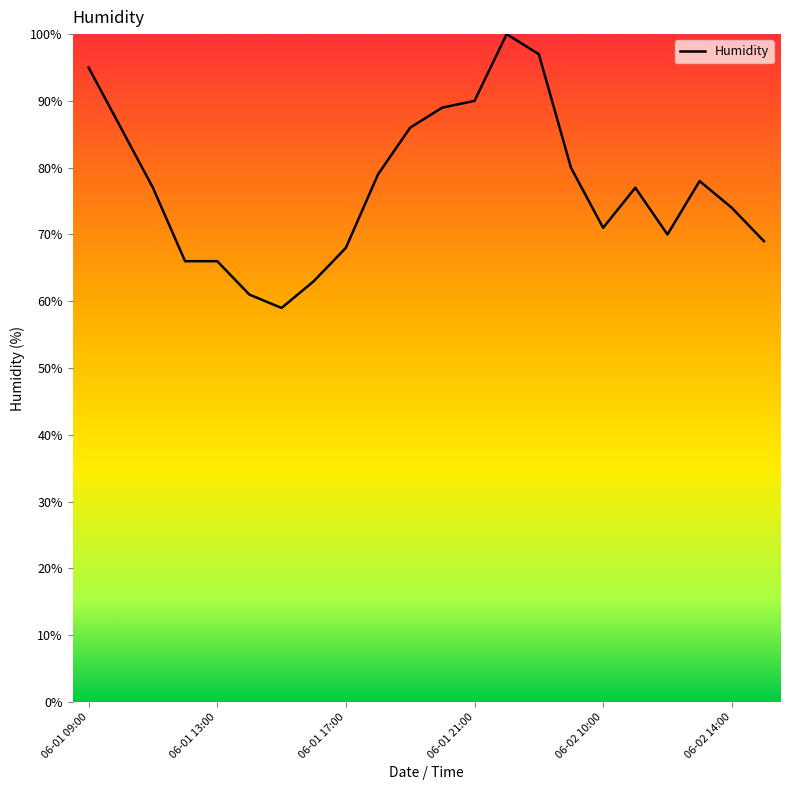

What is the minimum value shown in the chart?

59